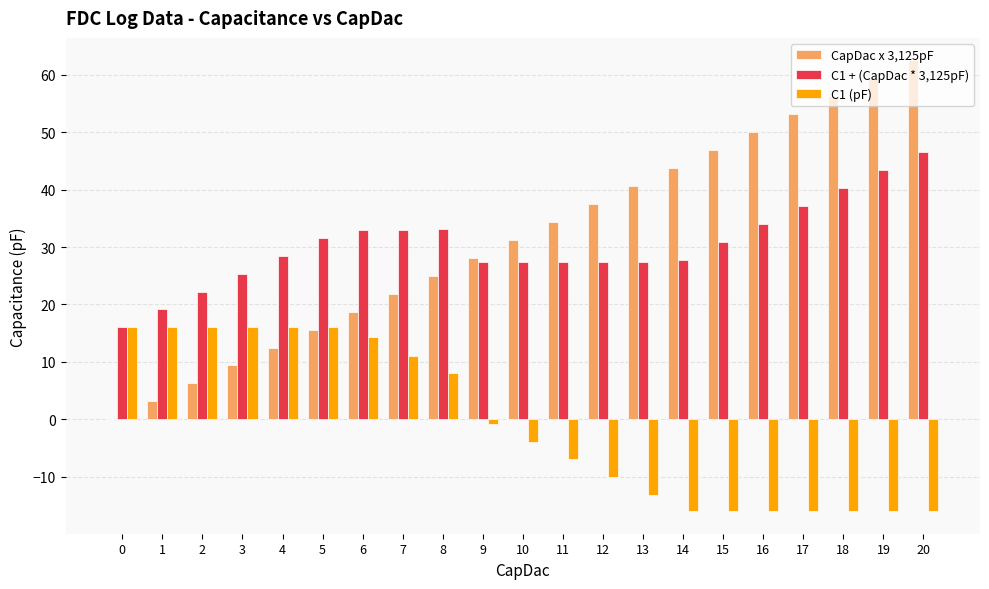

At which category is the sum across all series the highest?

20